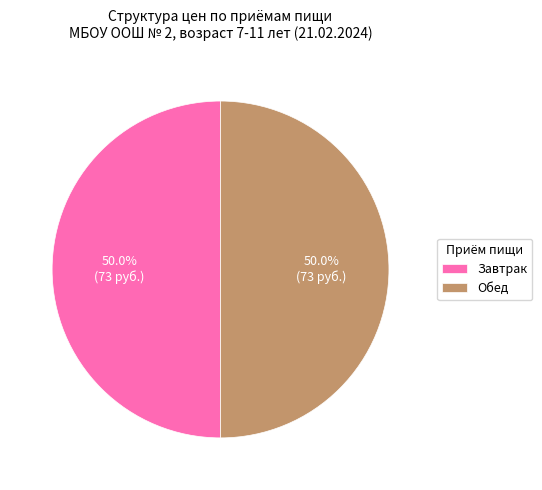

What is the ratio of the value at Обед to the value at Завтрак?

1.0